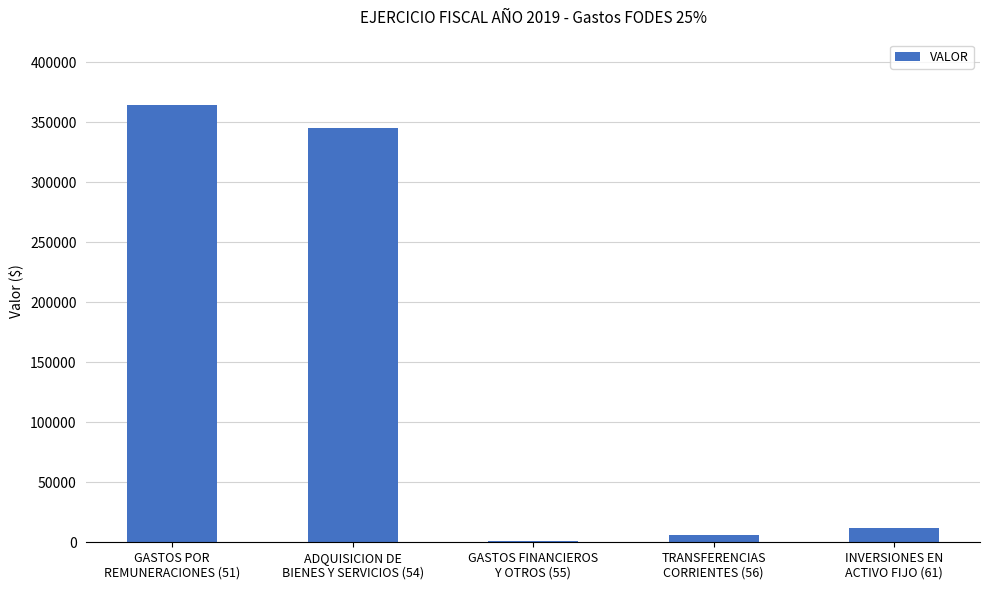

Count the number of data series in this chart.

1